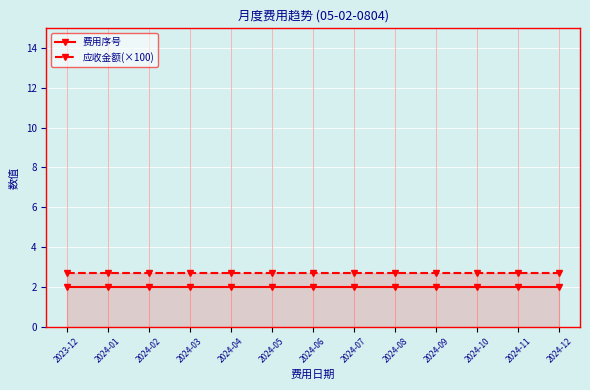

Reading right to left, transcribe all the data shown in this chart.

费用序号: 2.0	2.0	2.0	2.0	2.0	2.0	2.0	2.0	2.0	2.0	2.0	2.0	2.0
应收金额(×100): 2.7	2.7	2.7	2.7	2.7	2.7	2.7	2.7	2.7	2.7	2.7	2.7	2.7